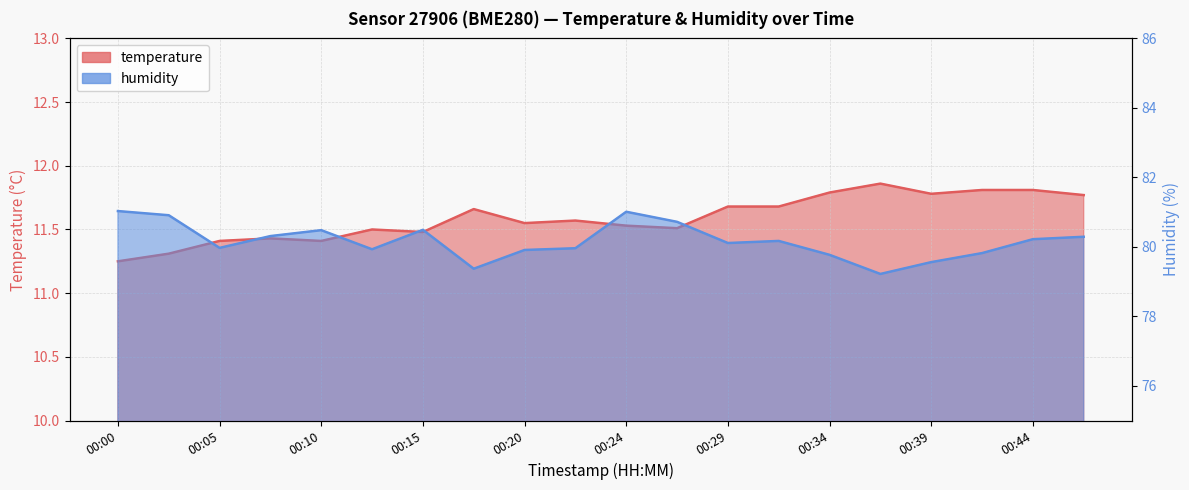

The value of humidity at 00:24 is 81.0. True or false?

True